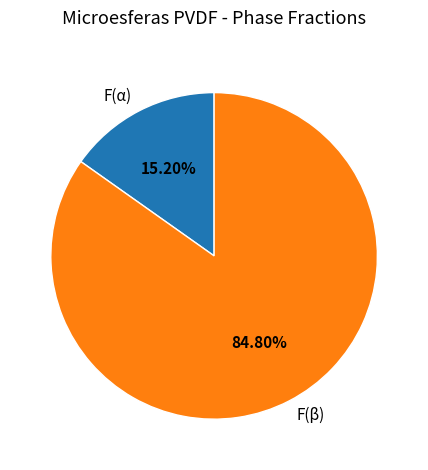

Between F(α) and F(β), which is larger?

F(β)